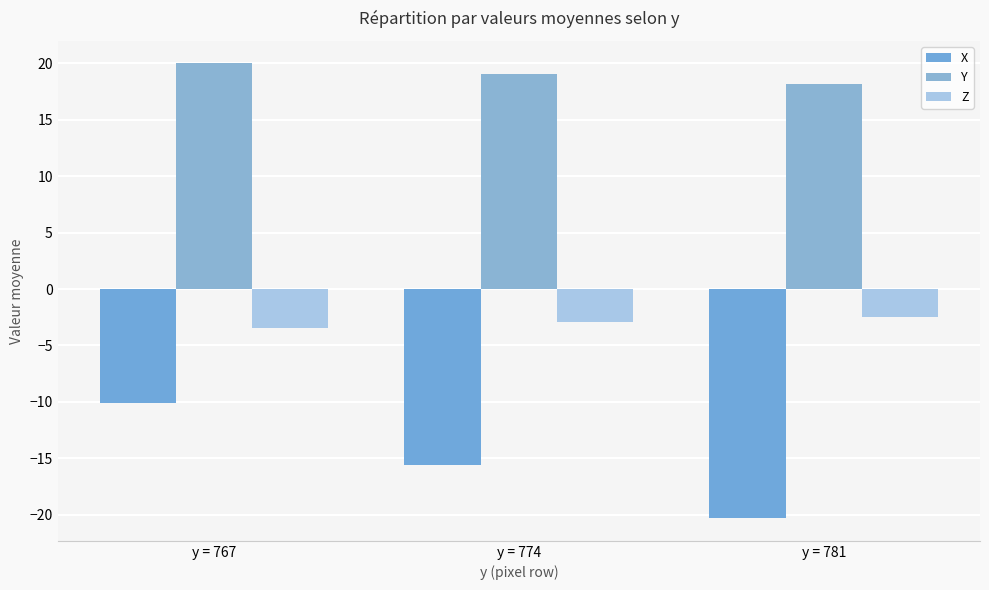

What is the value of the Y bar at the 2nd from the left?

19.0